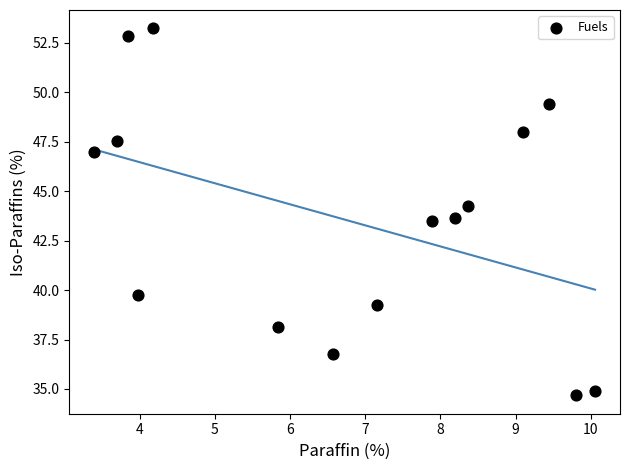

What is the range of Y values (max minus min)?

18.6